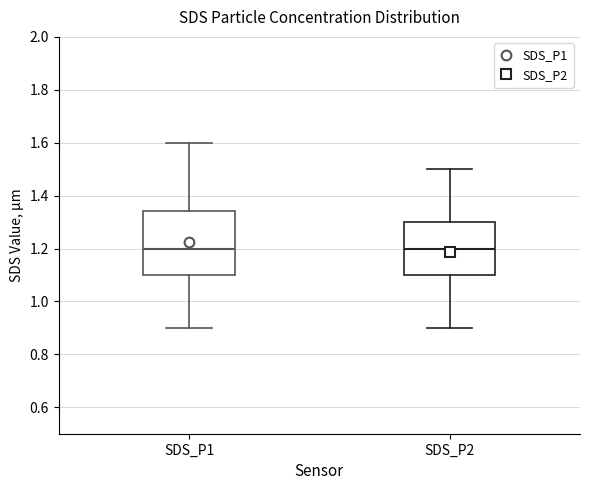

Where is the upper edge of the box for SDS_P1 on the y-axis? The values are not printed on the chart, so give them approximately, as read against the axis.

1.34